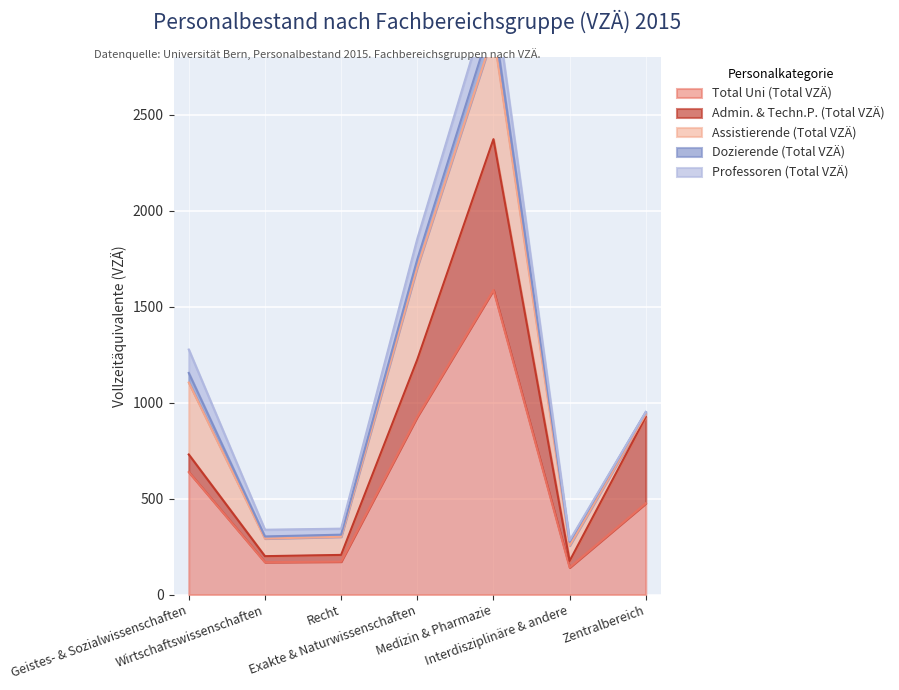

What is the label of the 1st point from the right?

Zentralbereich